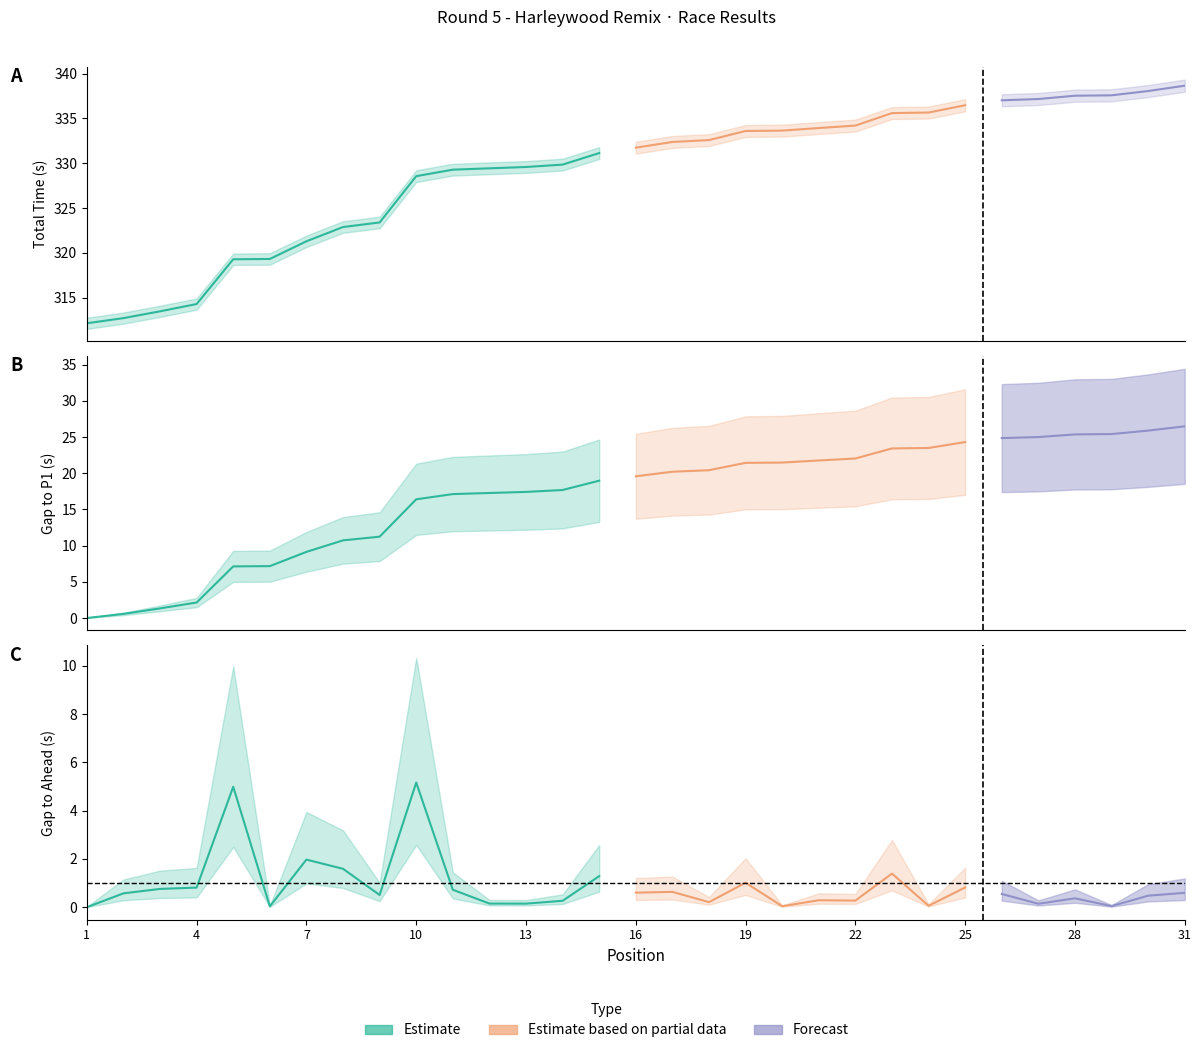

What is the approximate value of GapToAhead at 7?

2.0